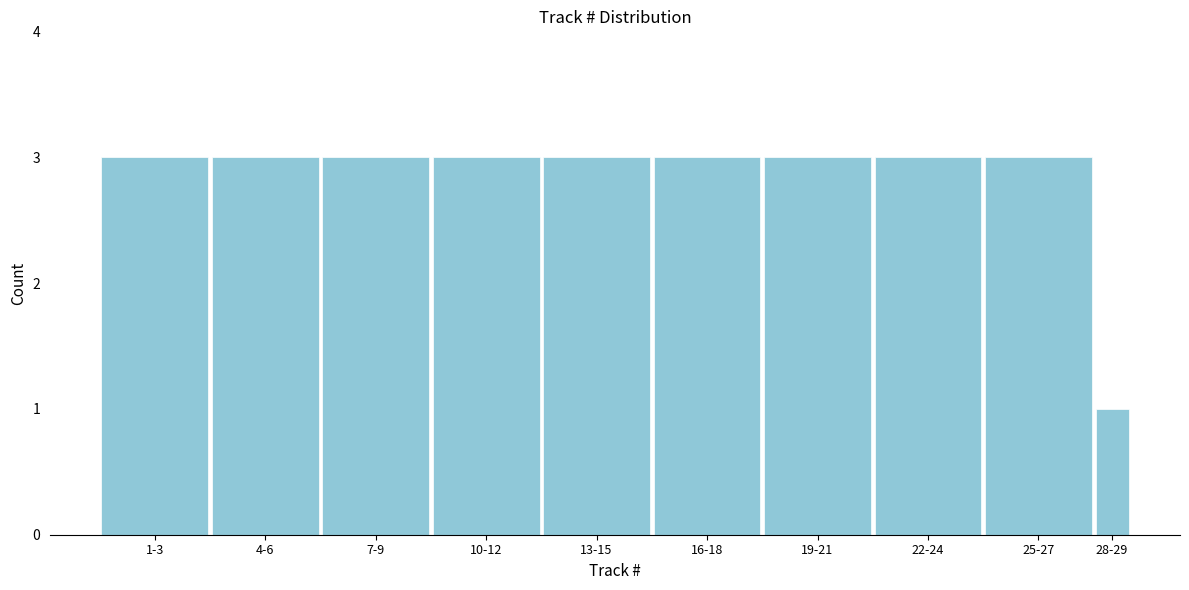

Reading left to right, extract all data points from this chart.

3	3	3	3	3	3	3	3	3	1